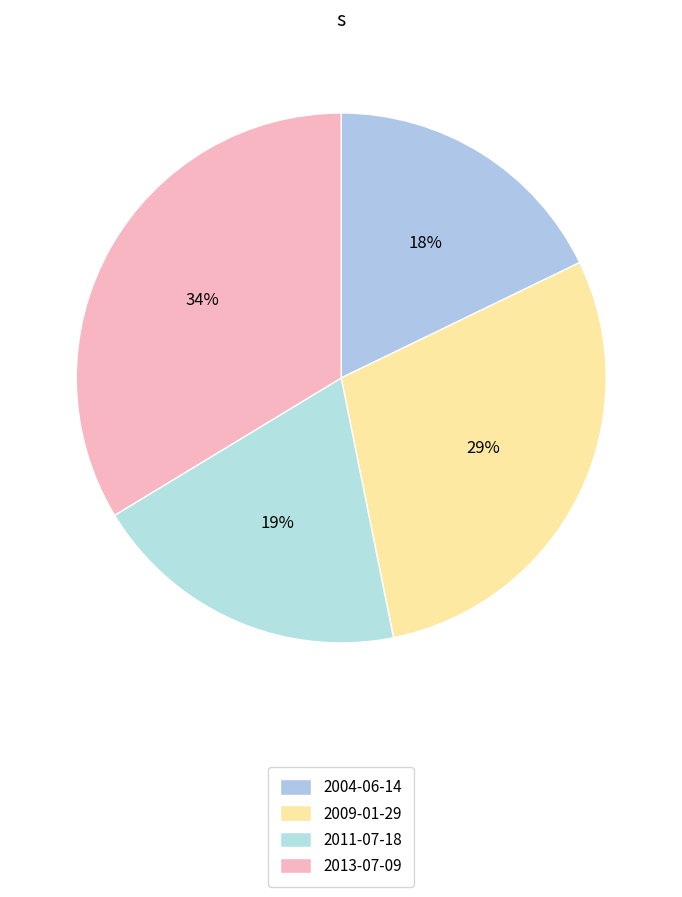

How many slices are in this pie chart?

4